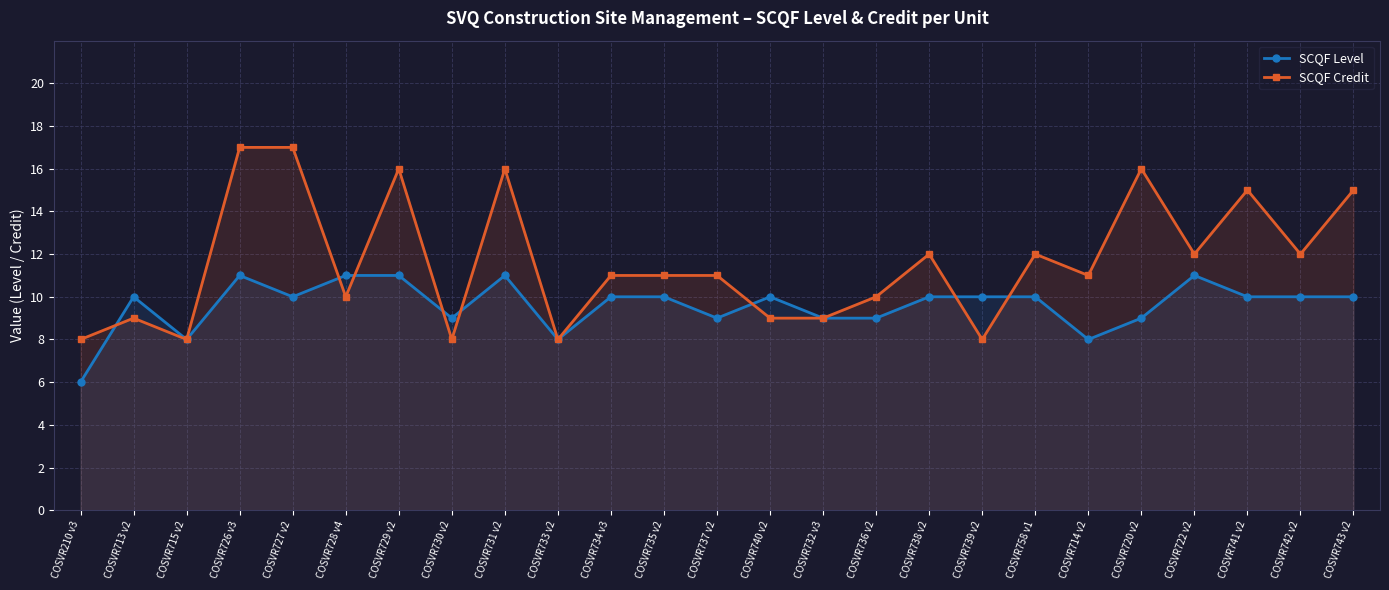

True or false: SCQF Credit and SCQF Level cross at least once.

True